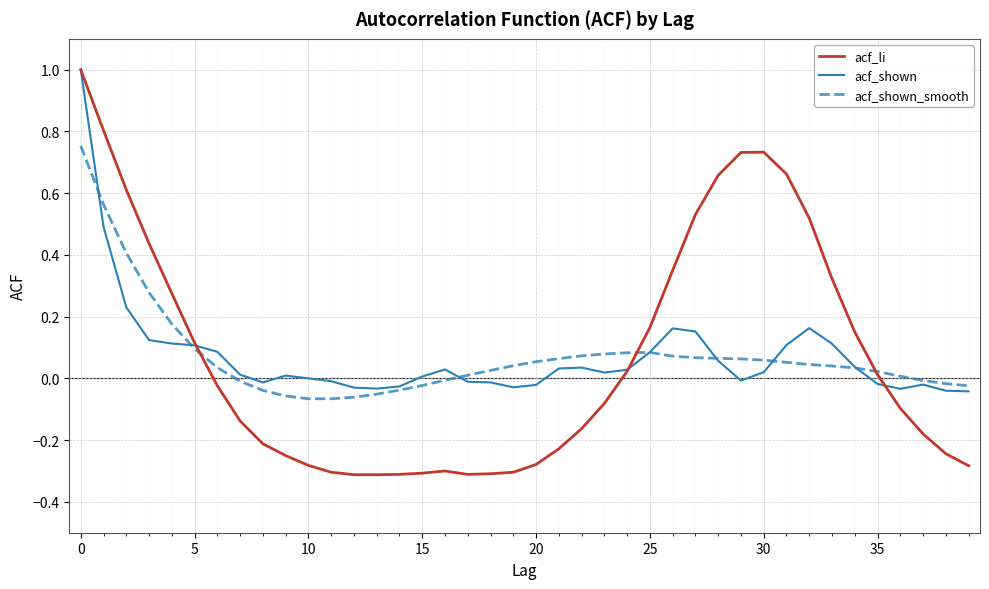

What is the difference between the second highest and second lowest values in the acf_li series?

1.1